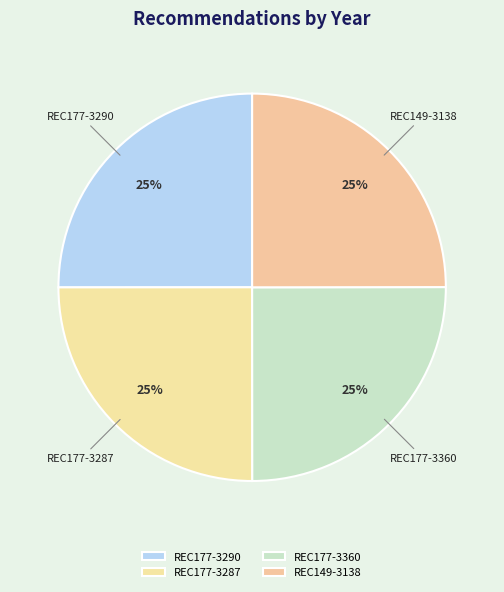

To the nearest percent, what percentage of the pie is REC177-3287?

25%